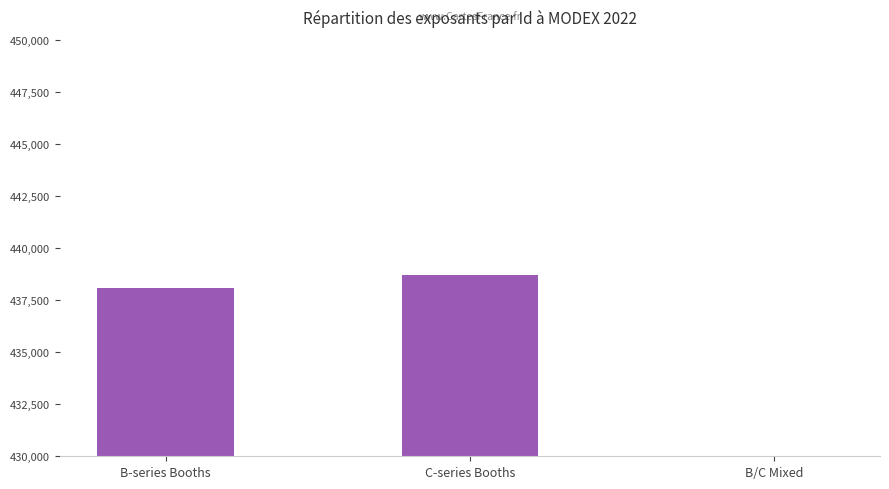

Rank the categories by value from highest to lowest.

C-series Booths, B-series Booths, B/C Mixed